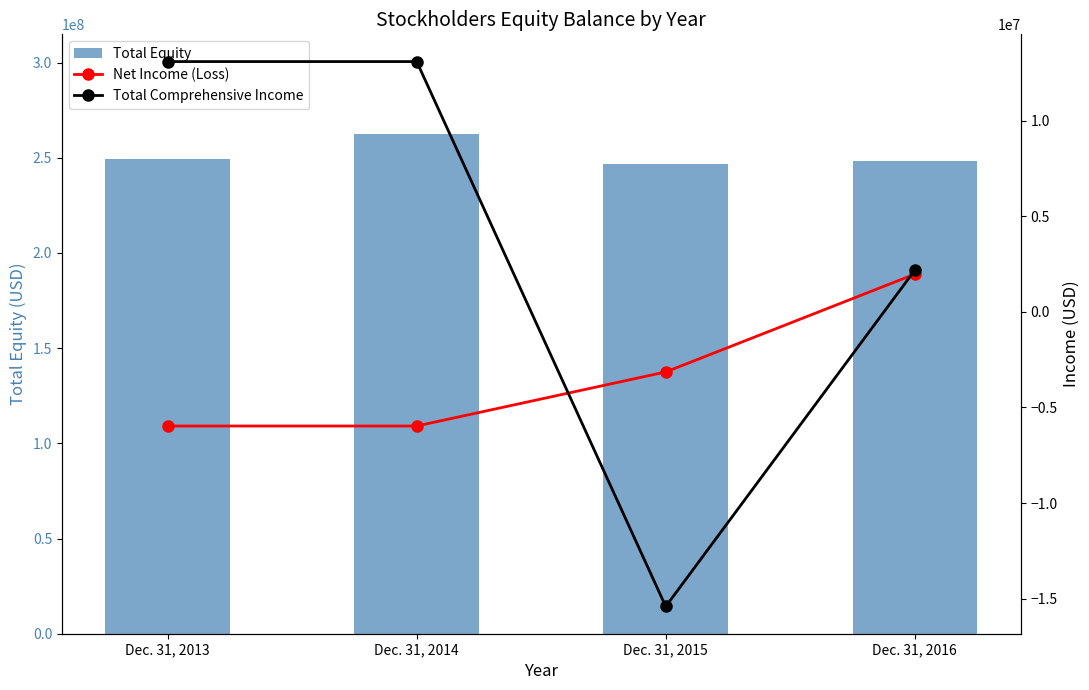

What is the value of the Total Equity bar at the 4th from the left?

248100000